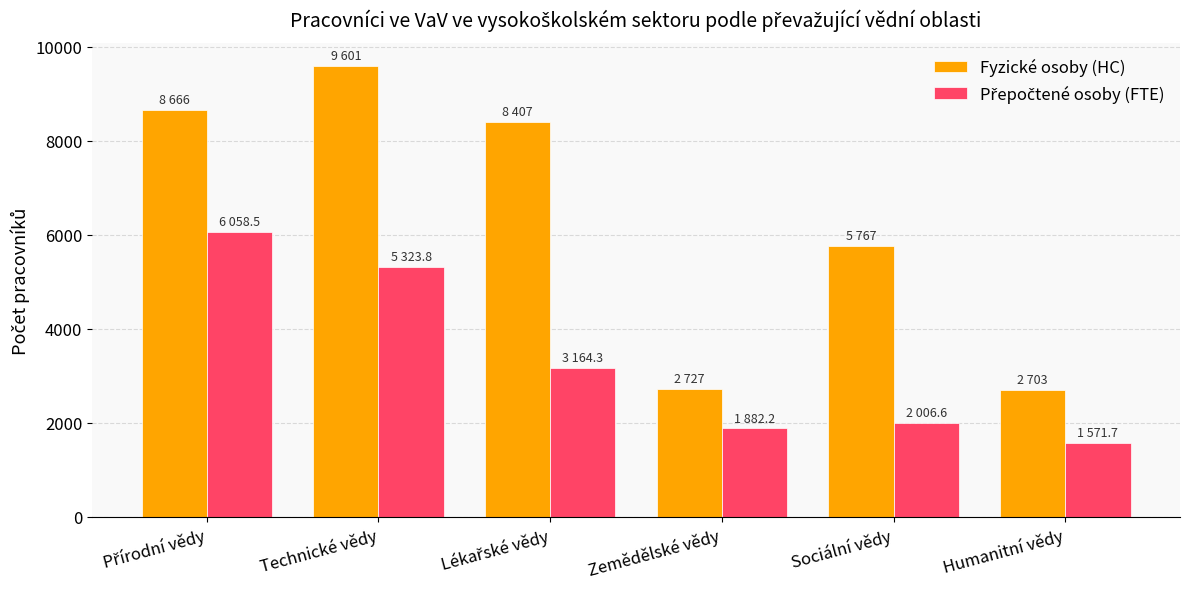

The Fyzické osoby (HC) series shows 2727.0 at Zemědělské vědy. True or false?

True